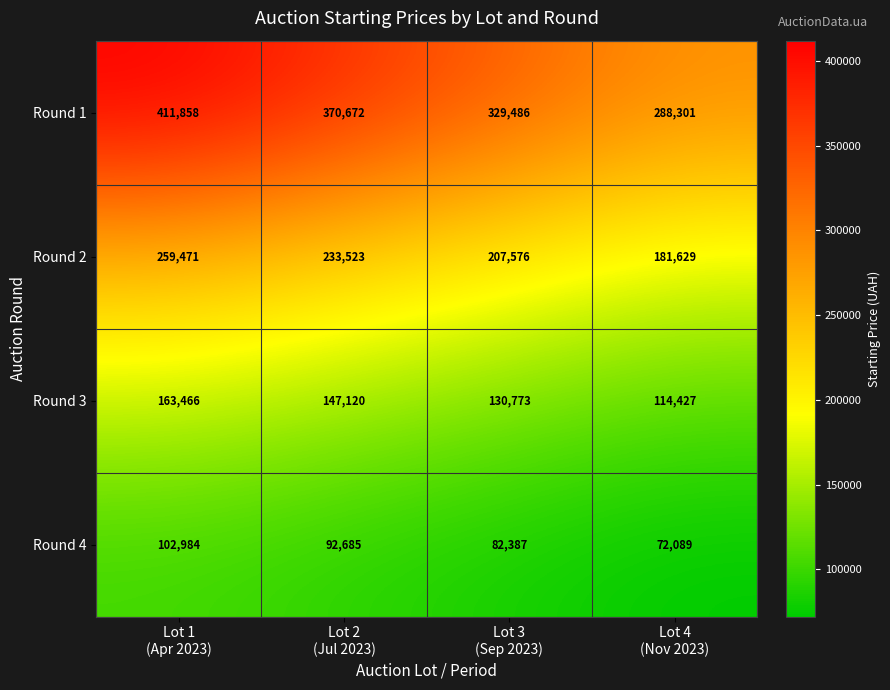

What is the difference between the highest and lowest values at Lot 4
(Nov 2023)?

216212